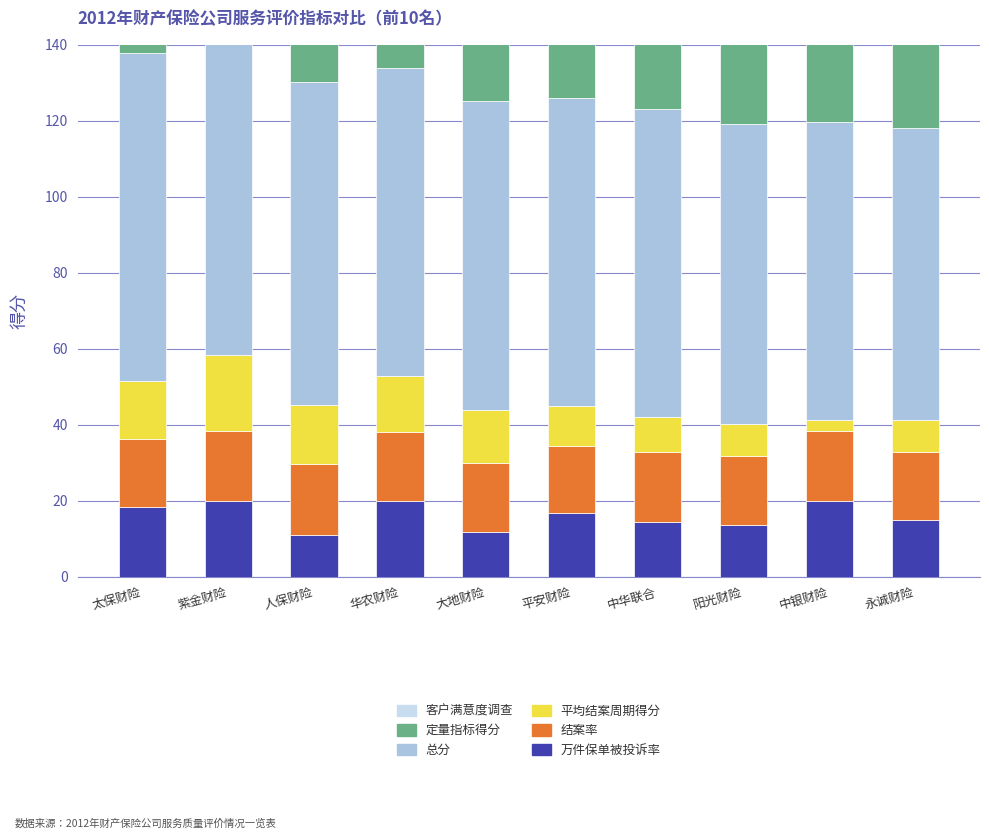

What is the approximate value of 平均结案周期得分 at 太保财险?

15.3